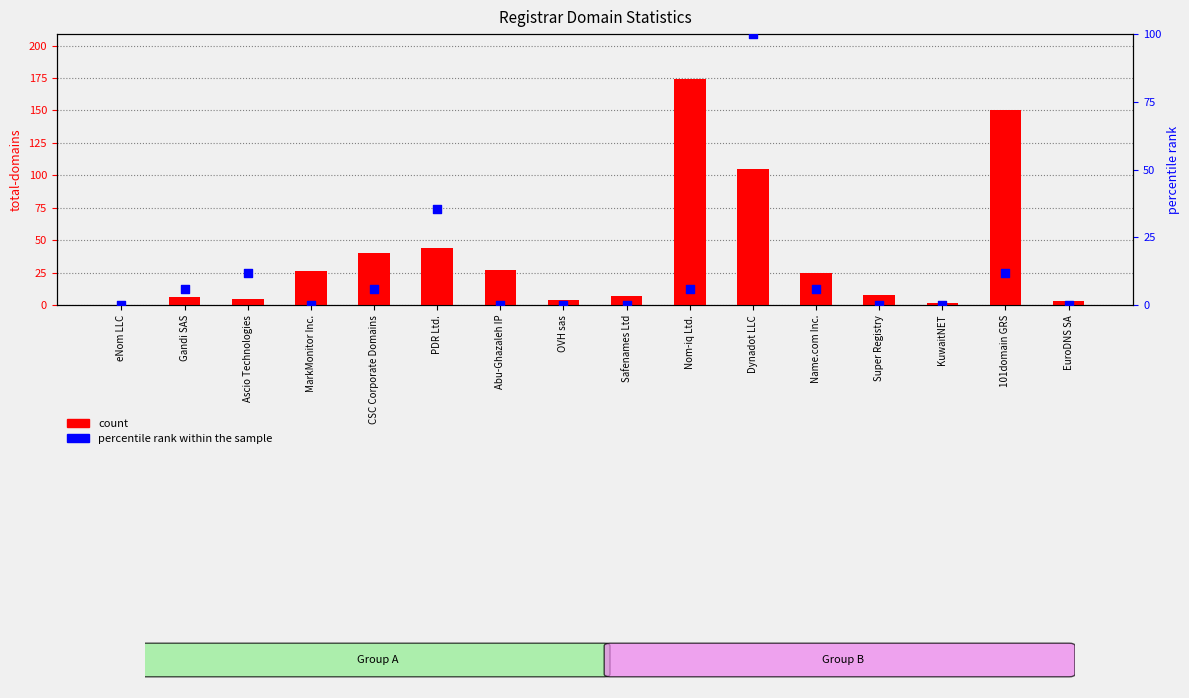

At which category is the sum across all series the highest?

Dynadot LLC